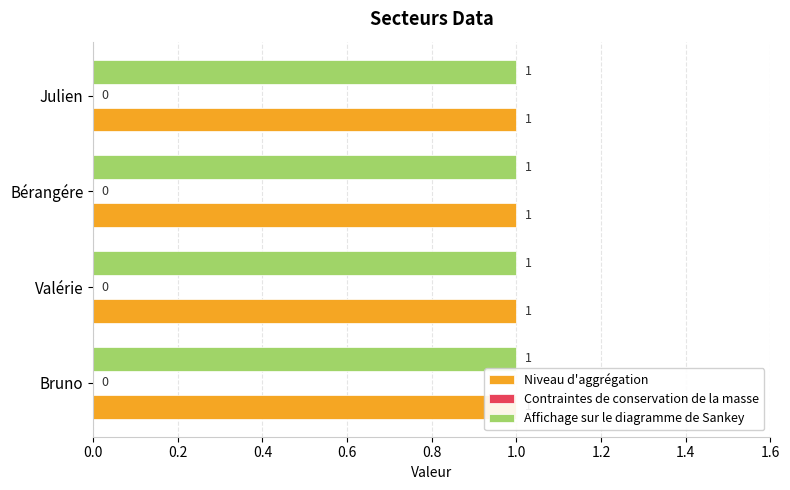

Reading left to right, transcribe all the data shown in this chart.

Niveau d'aggrégation: 1	1	1	1
Contraintes de conservation de la masse: 0	0	0	0
Affichage sur le diagramme de Sankey: 1	1	1	1